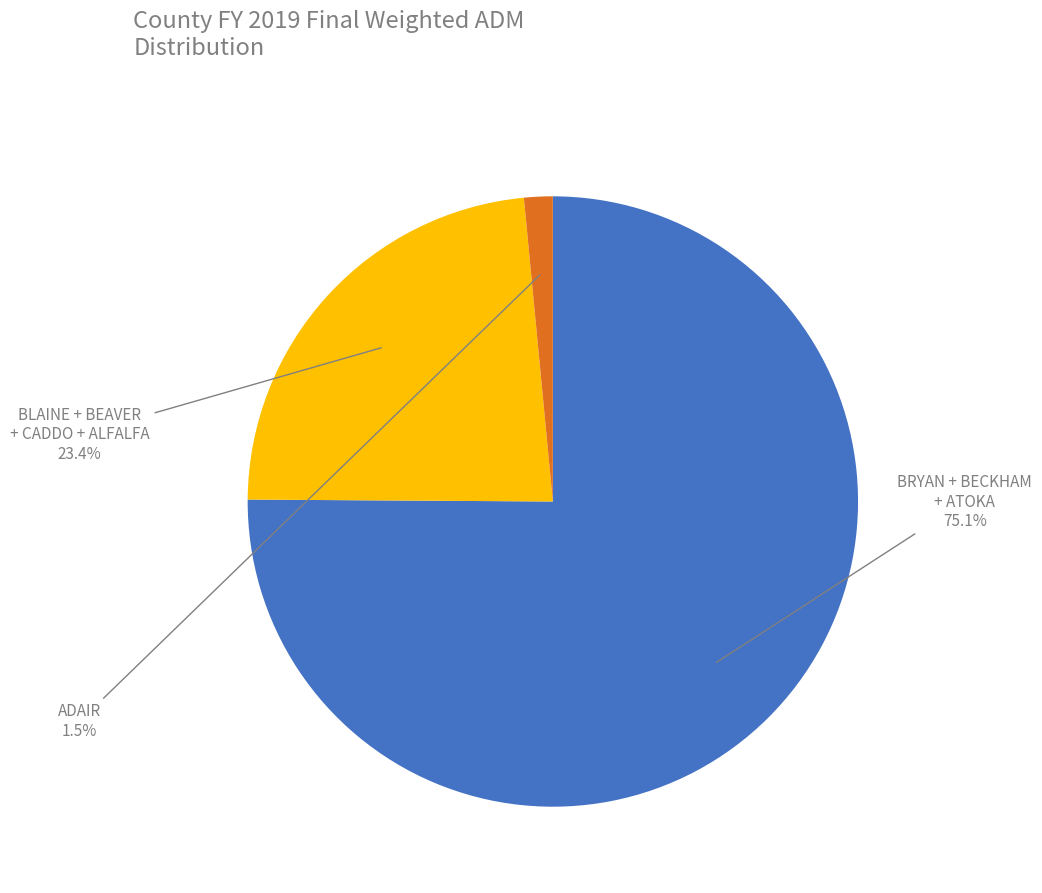

Is there a majority slice in this chart?

Yes